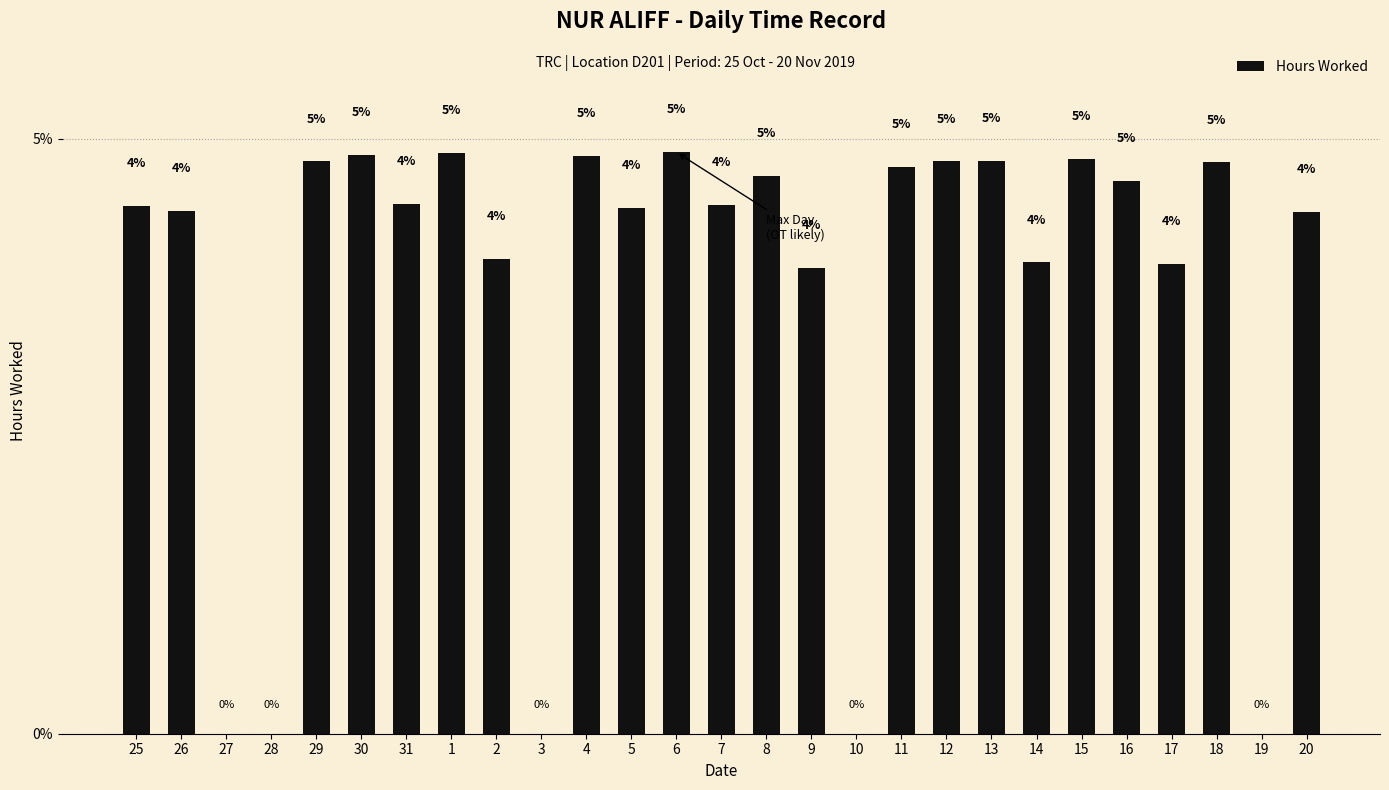

What is the sum of all values?

100.0